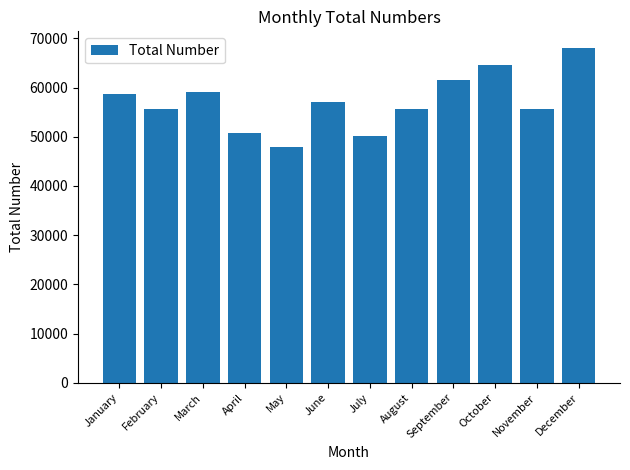

How many bars are there in total?

12